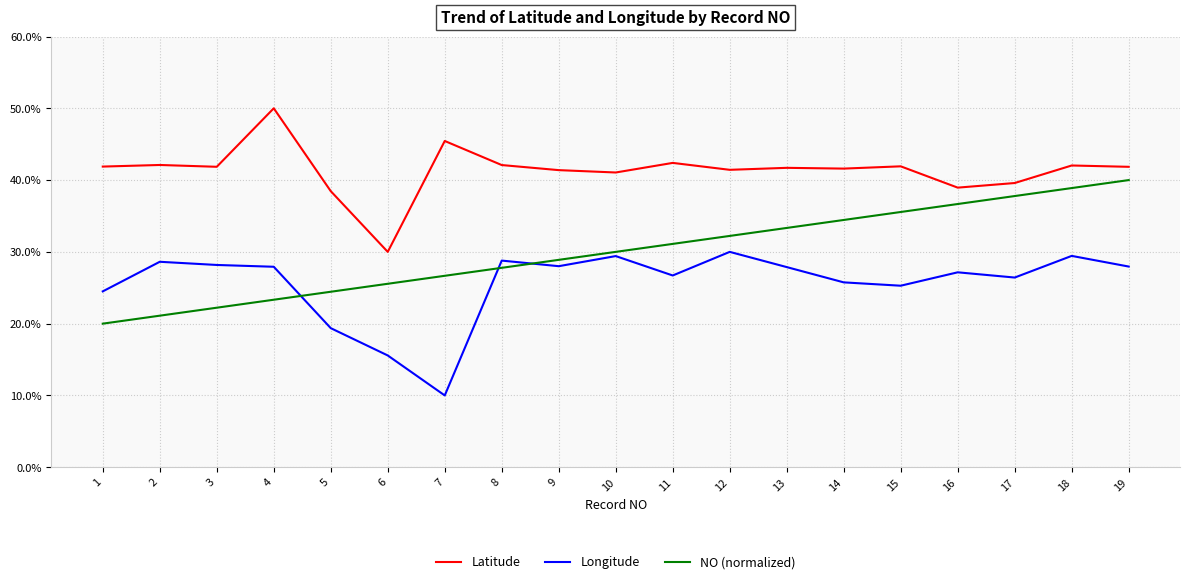

What is the spread (max minus min) of values at 10?

11.6